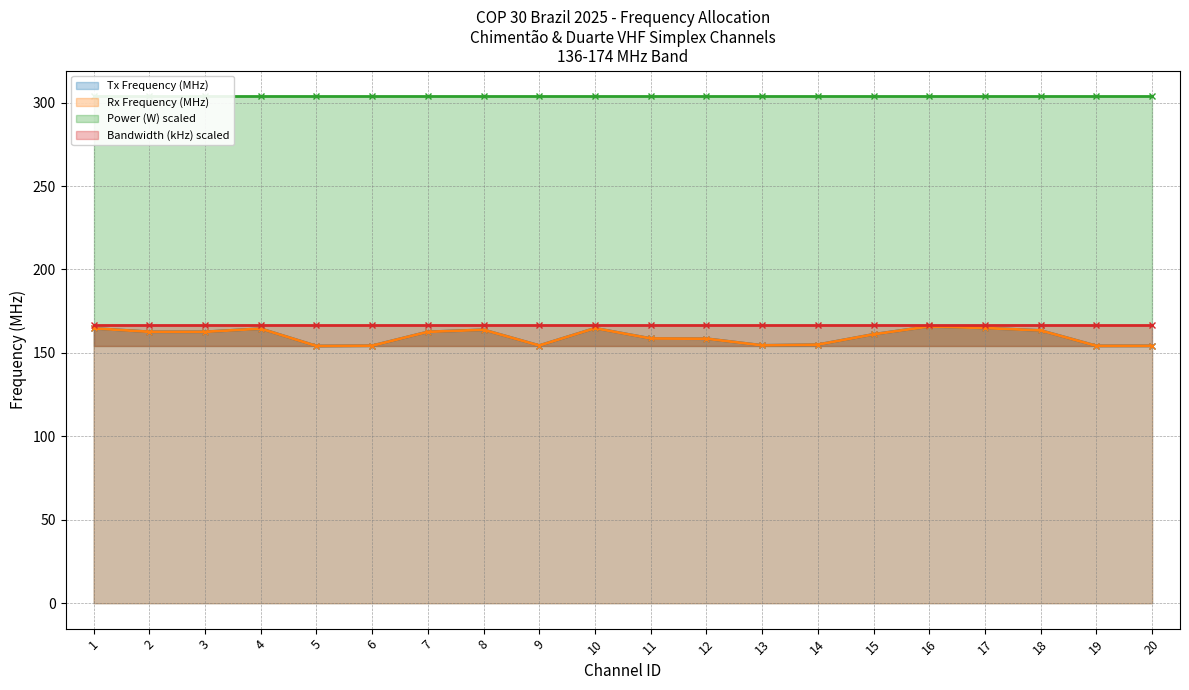

Rank the categories by Tx Frequency (MHz) value from highest to lowest.

16, 17, 10, 1, 4, 8, 18, 2, 3, 7, 15, 11, 12, 14, 13, 9, 6, 20, 19, 5